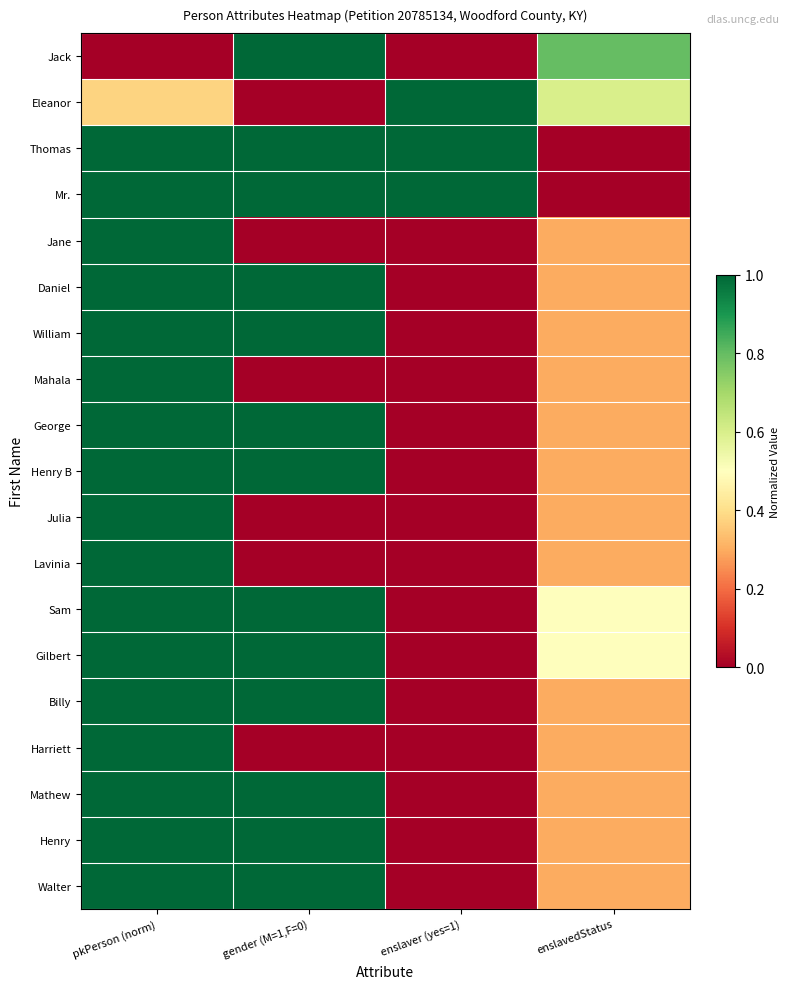

At gender (M=1,F=0), list the series in order from smallest to largest.

Eleanor, Jane, Mahala, Julia, Lavinia, Harriett, Jack, Thomas, Mr., Daniel, William, George, Henry B, Sam, Gilbert, Billy, Mathew, Henry, Walter